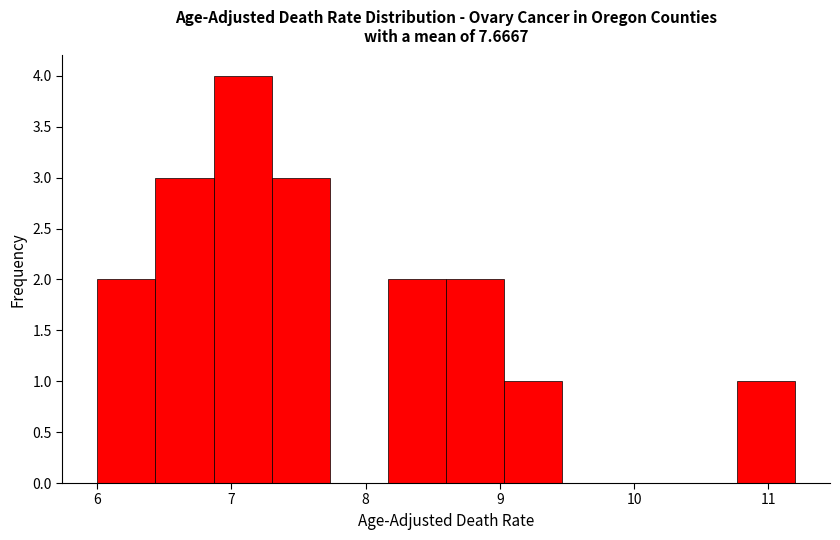

How tall is the bar that spans 8.6 to 9.0 on the x-axis? Neither the bar edges nor the heights are printed on the chart, so give them approximately, as read against the axes.

2